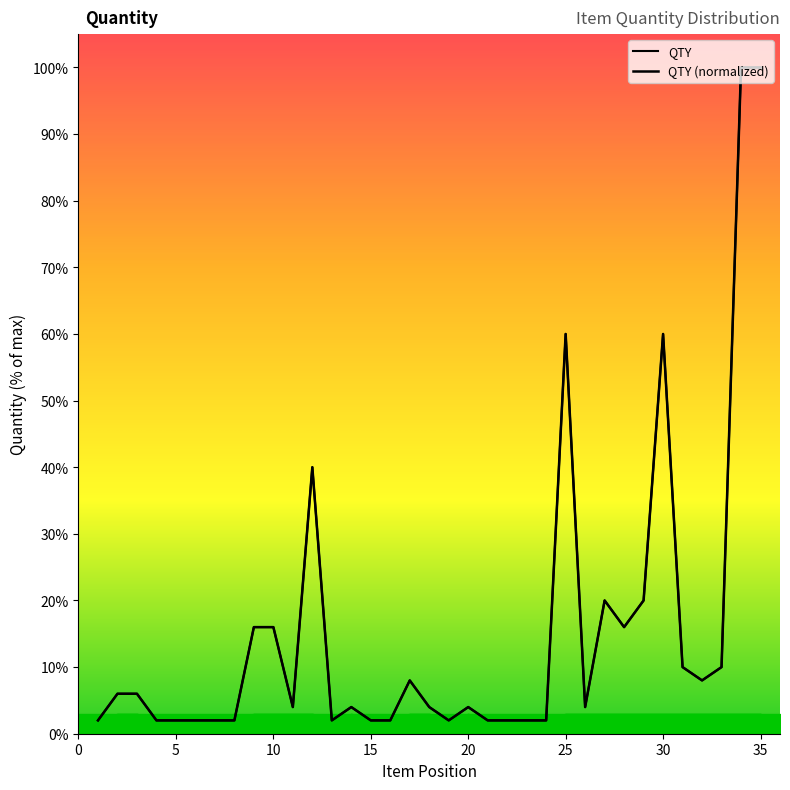

What is the change in value from 8 to 31?

+8